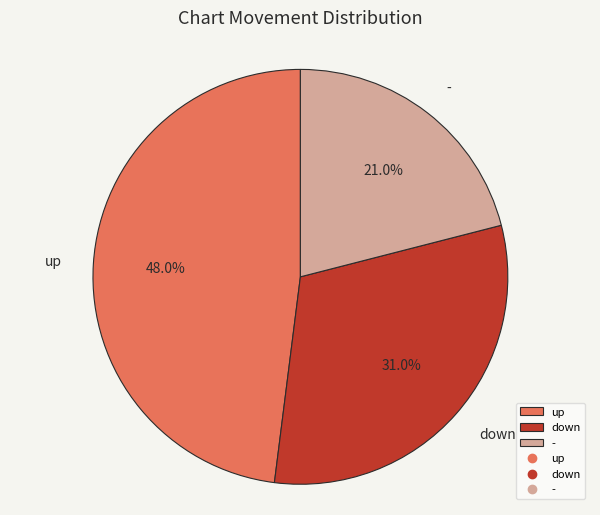

To the nearest percent, what is the average slice percentage?

33%